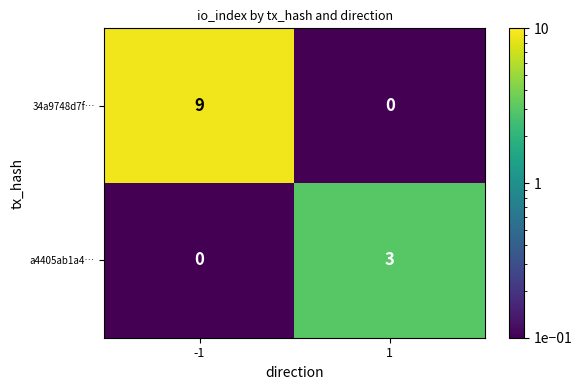

Between -1 and 1, which series saw the biggest shift?

34a9748d7f…